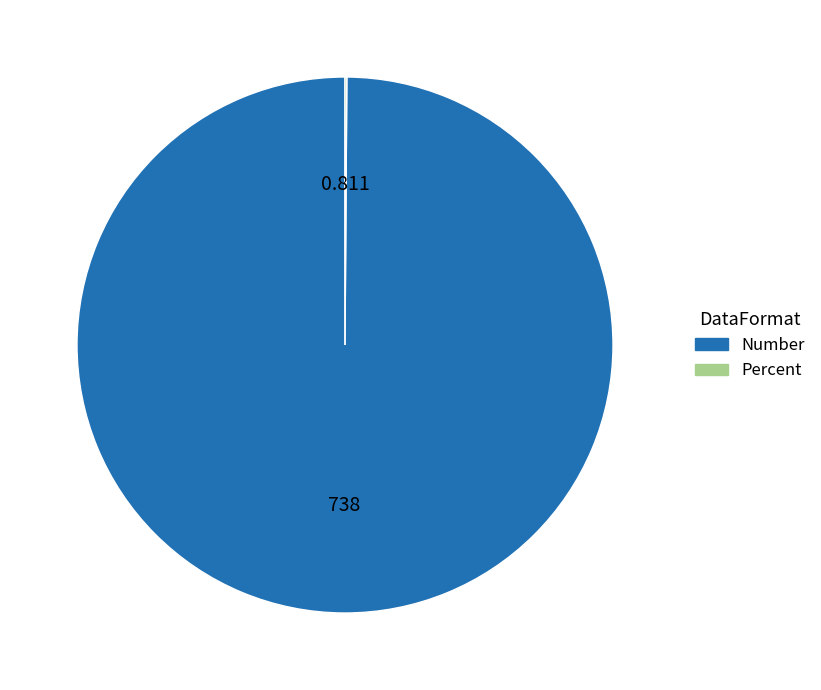

What is the majority slice?

Number